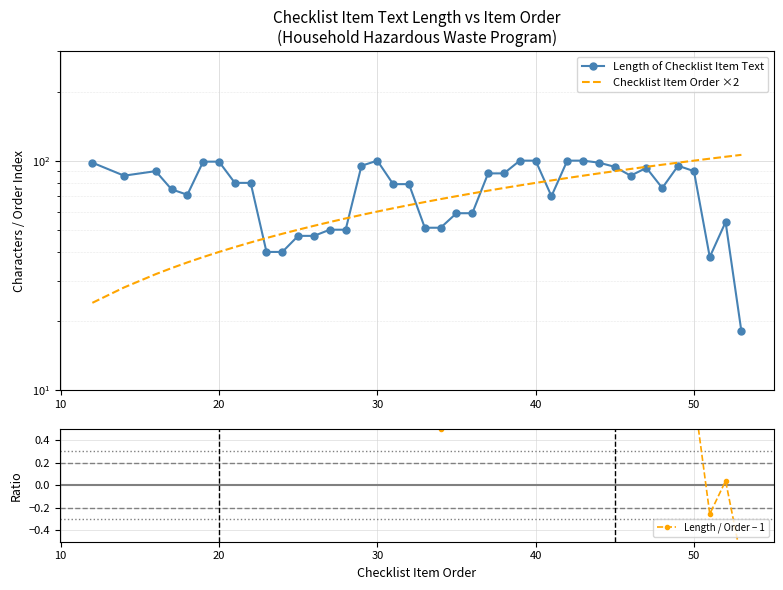

Which series has the widest spread of values?

Length of Checklist Item Text